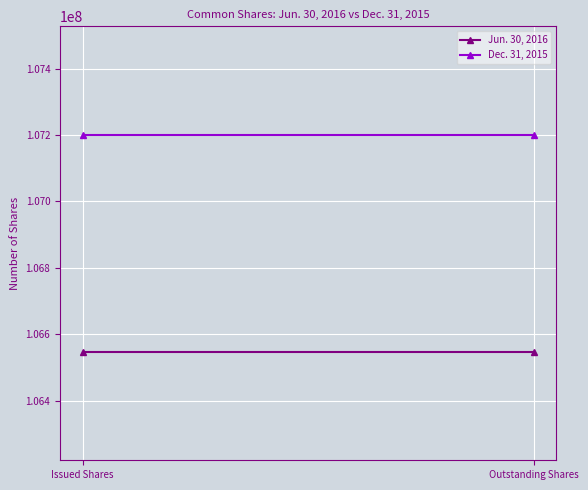

Reading left to right, transcribe all the data shown in this chart.

Jun. 30, 2016: 106547039	106547039
Dec. 31, 2015: 107200470	107200470